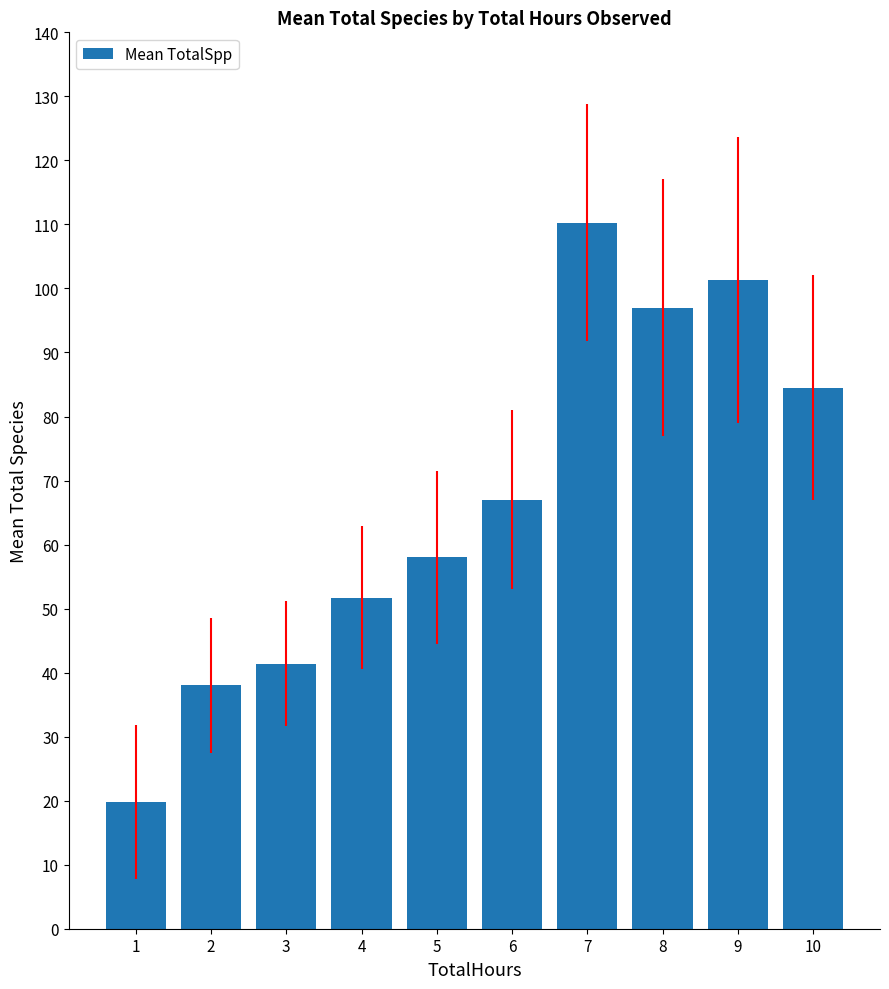

List the labels in order of value, largest first.

7, 9, 8, 10, 6, 5, 4, 3, 2, 1